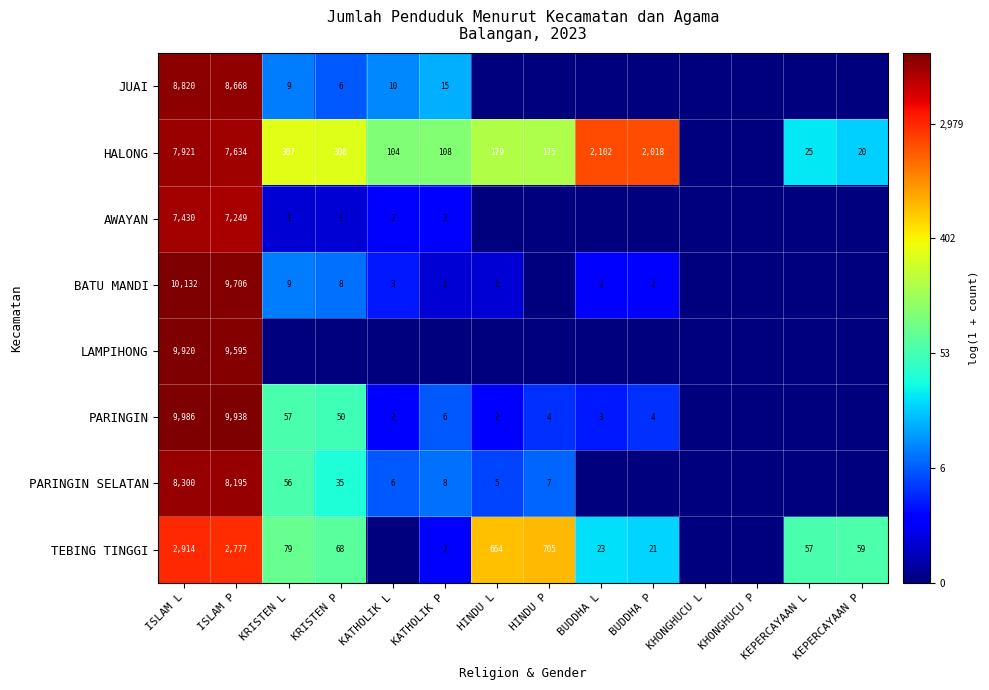

What is the total value across all series at ISLAM L?

65423